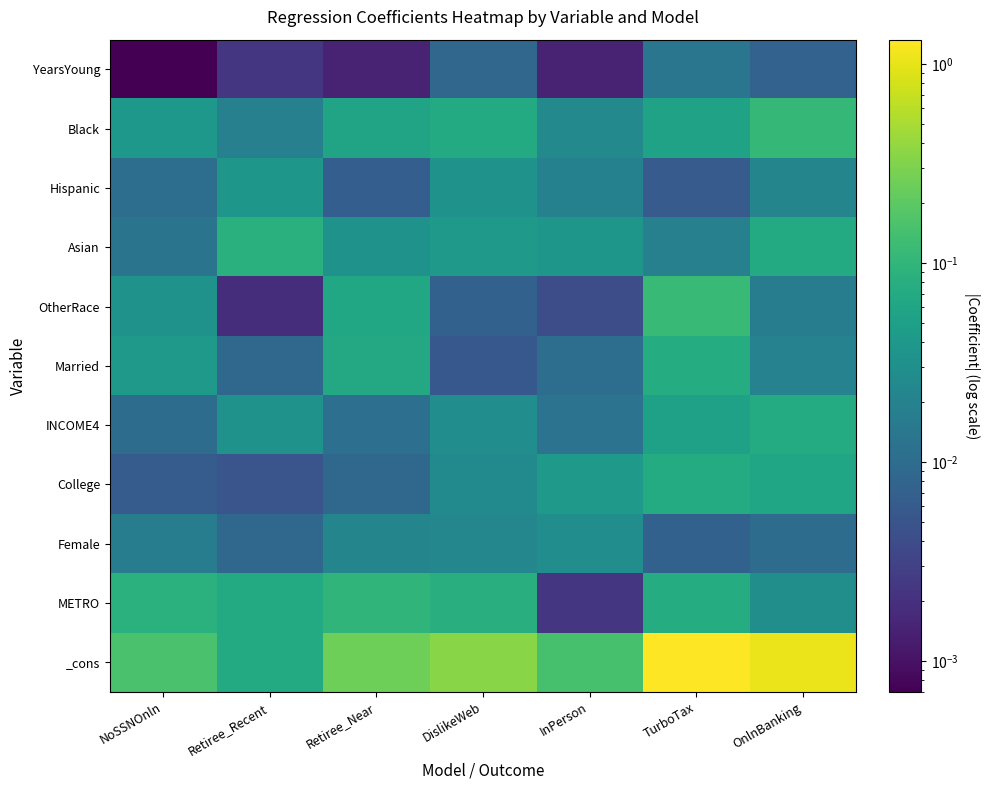

Which series has the largest total across all categories?

_cons